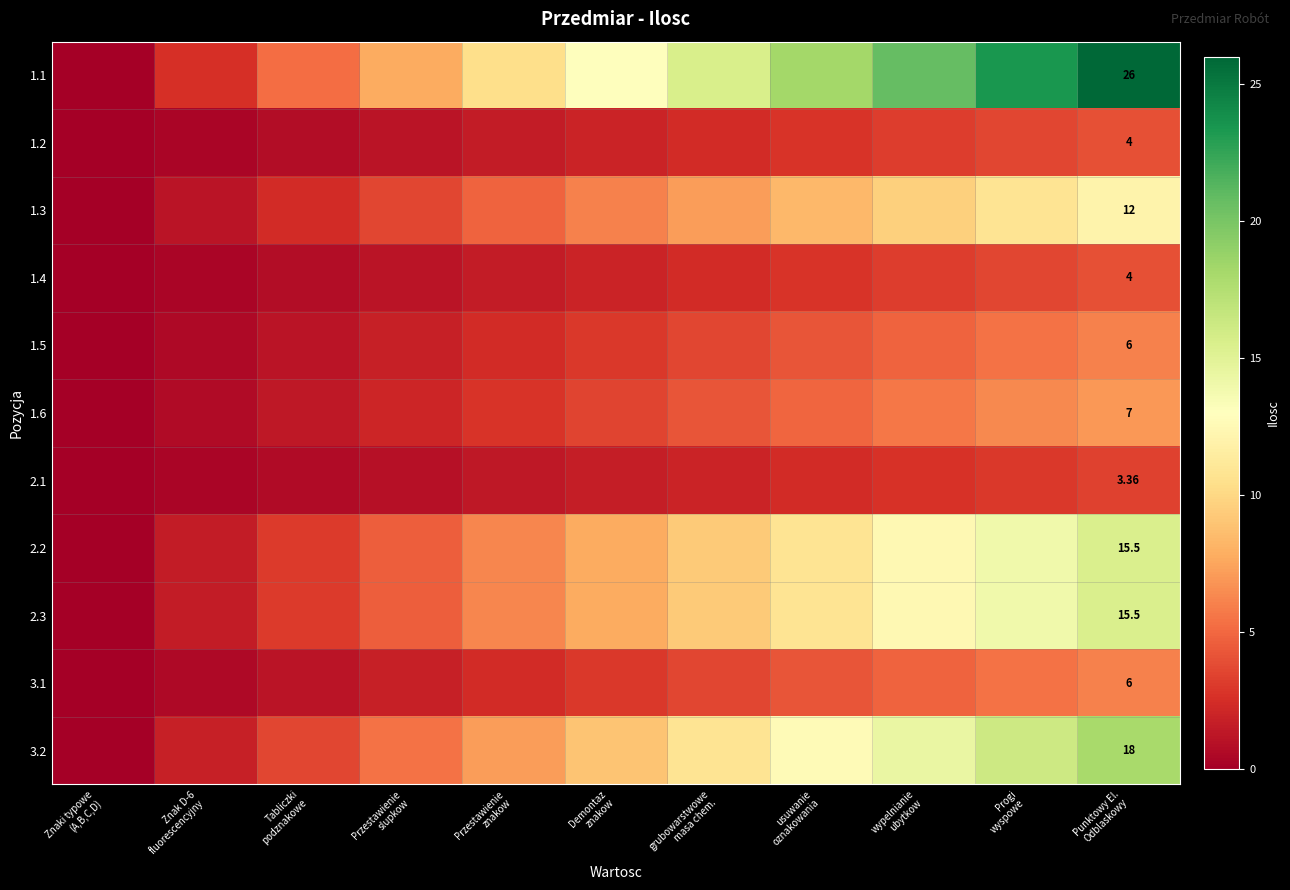

What value does the 2.3 series have at Punktowy El. Odblaskowy?

15.5